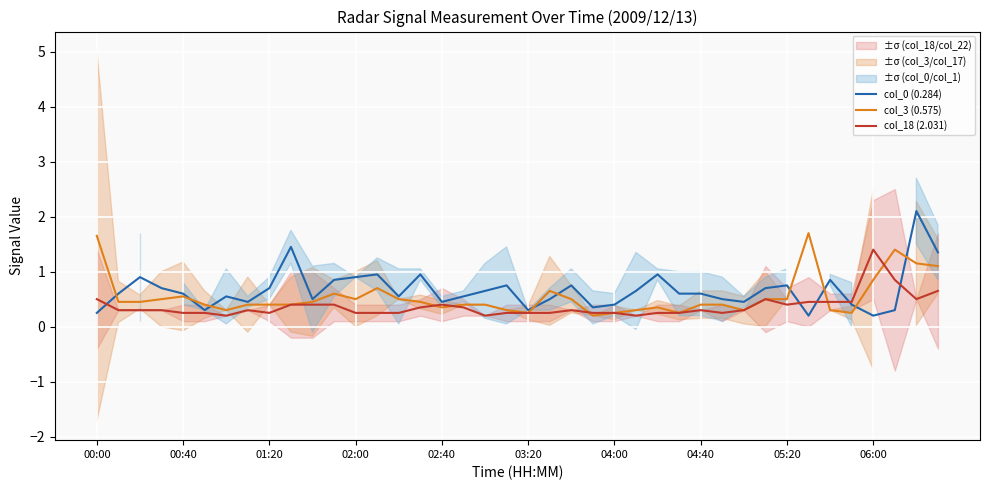

List the series in order of their overall mean, lowest first.

col_18 (2.031), col_3 (0.575), col_0 (0.284)